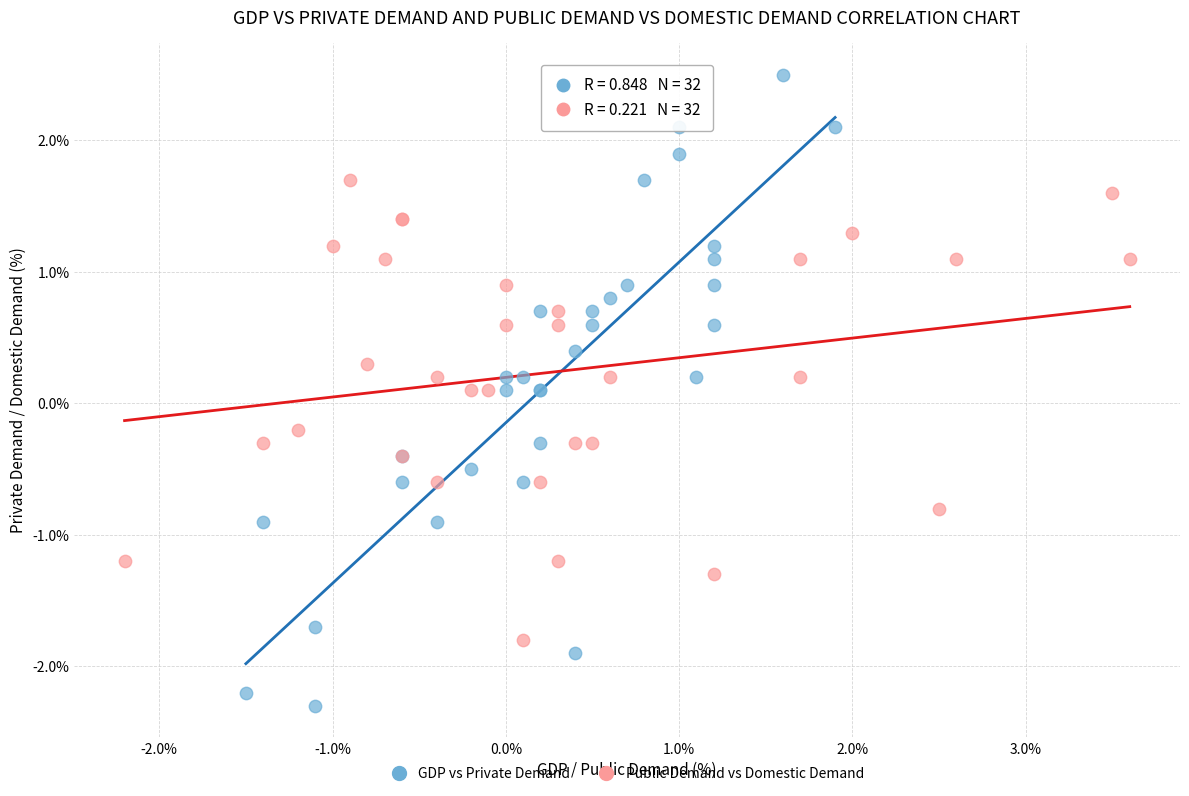

Which series contains the lowest Y value?

GDP vs Private Demand